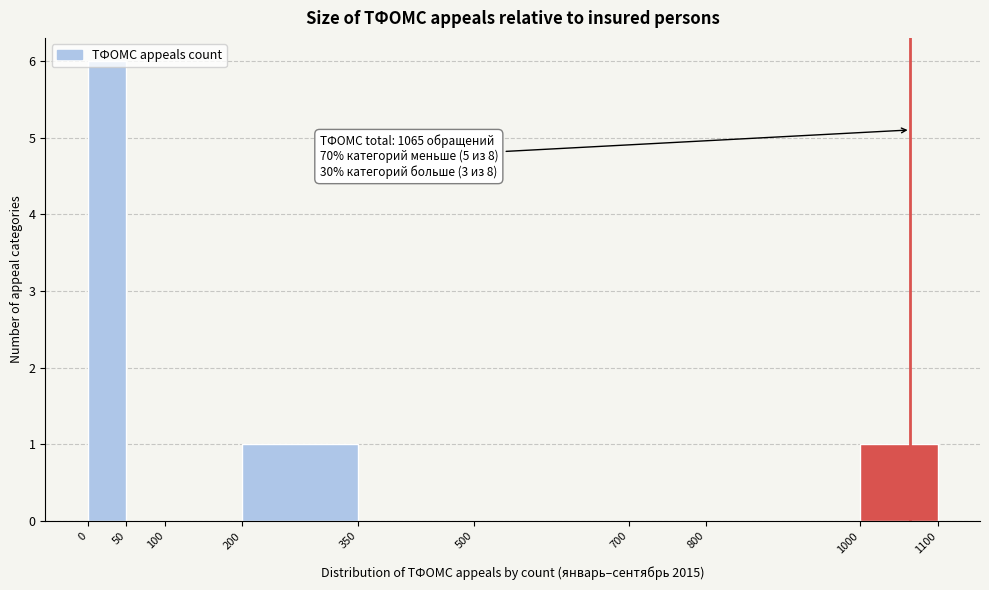

Over which range of the x-axis is the bar tallest?

0 to 50